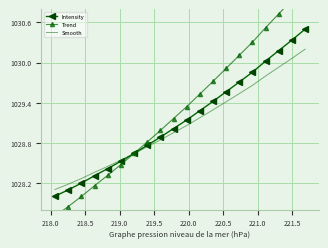

Reading left to right, what are all the values shown in this chart?

Intensity: 1028.0	1028.1	1028.2	1028.3	1028.4	1028.5	1028.6	1028.8	1028.9	1029.0	1029.1	1029.3	1029.4	1029.6	1029.7	1029.9	1030.0	1030.2	1030.3	1030.5
Trend: 1027.7	1027.8	1028.0	1028.2	1028.3	1028.5	1028.6	1028.8	1029.0	1029.2	1029.3	1029.5	1029.7	1029.9	1030.1	1030.3	1030.5	1030.7	1030.9	1031.2
Smooth: 1028.1	1028.2	1028.3	1028.4	1028.4	1028.5	1028.6	1028.7	1028.8	1029.0	1029.1	1029.2	1029.3	1029.4	1029.5	1029.7	1029.8	1029.9	1030.1	1030.2